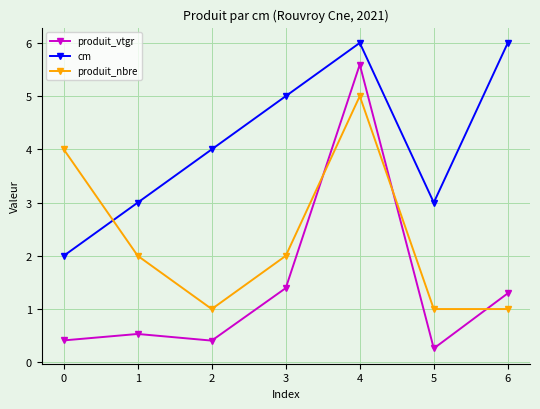

Is it true that cm equals 10.1 at 4?

False